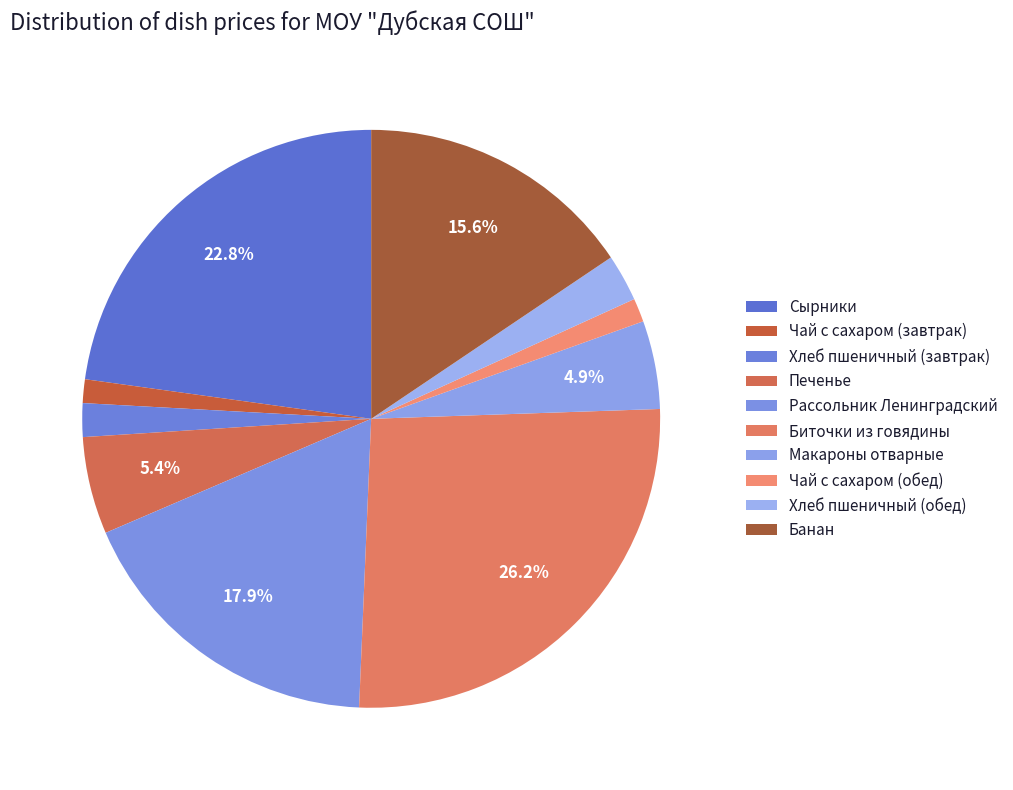

Between Банан and Хлеб пшеничный (обед), which is larger?

Банан